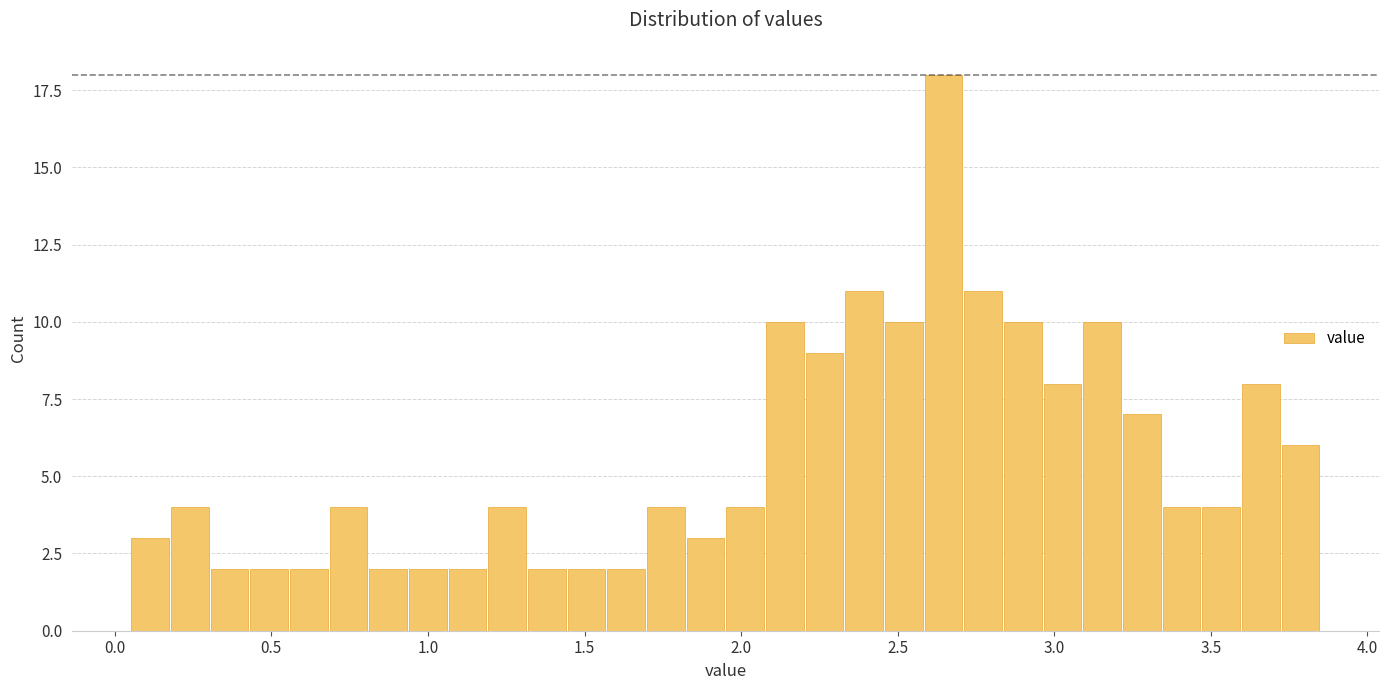

Read against the x-axis, roughly where is the centre of the tallest bar?

2.65